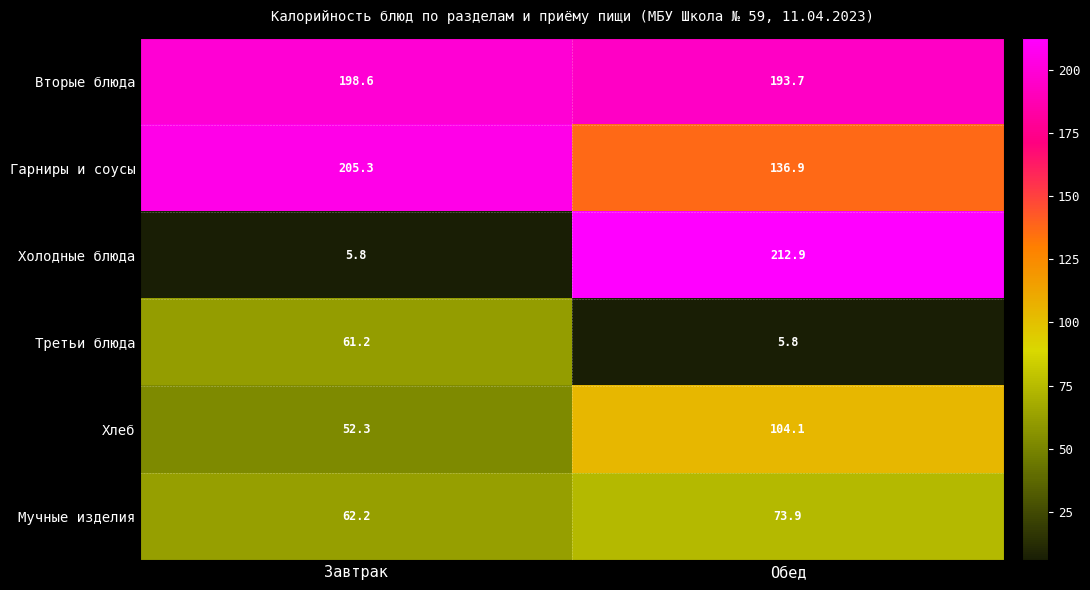

What is the minimum value shown in the chart?

5.8